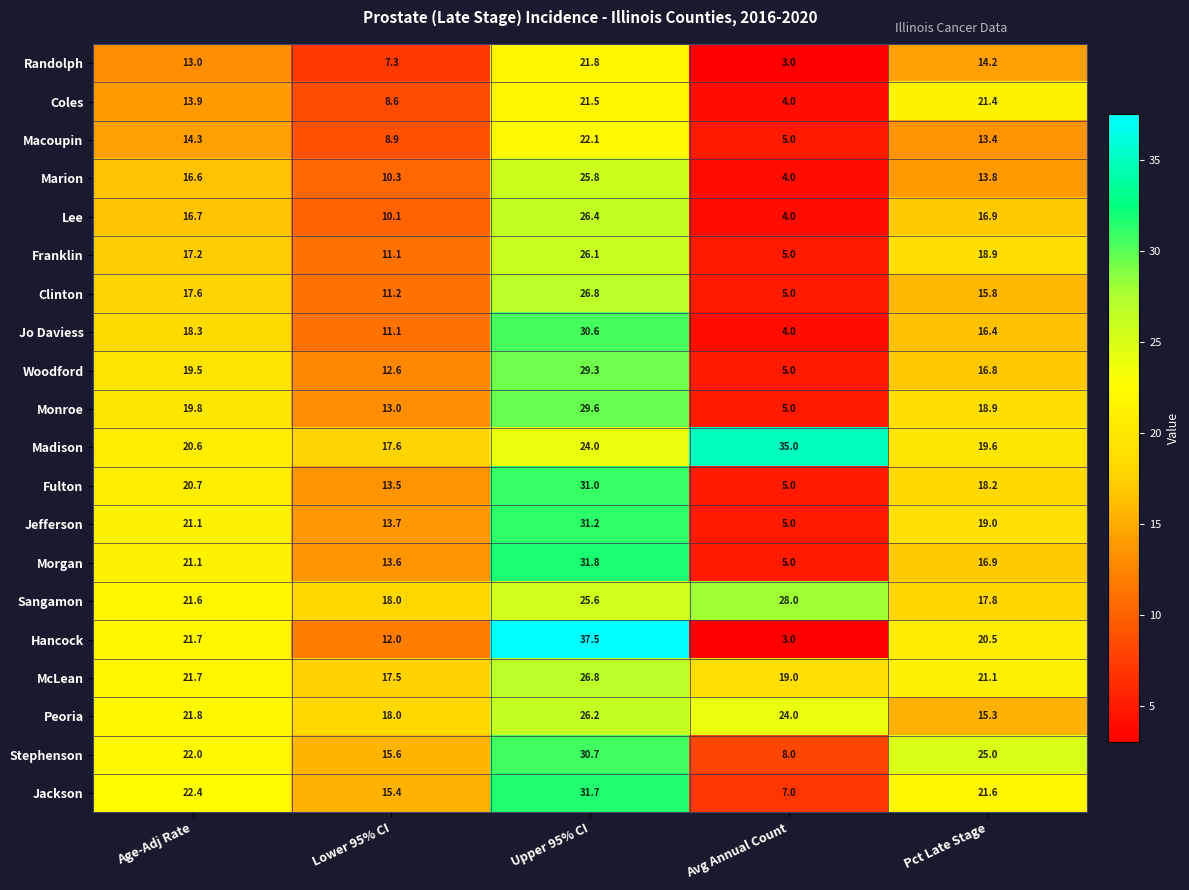

At how many categories does at least one series exceed 11?

5